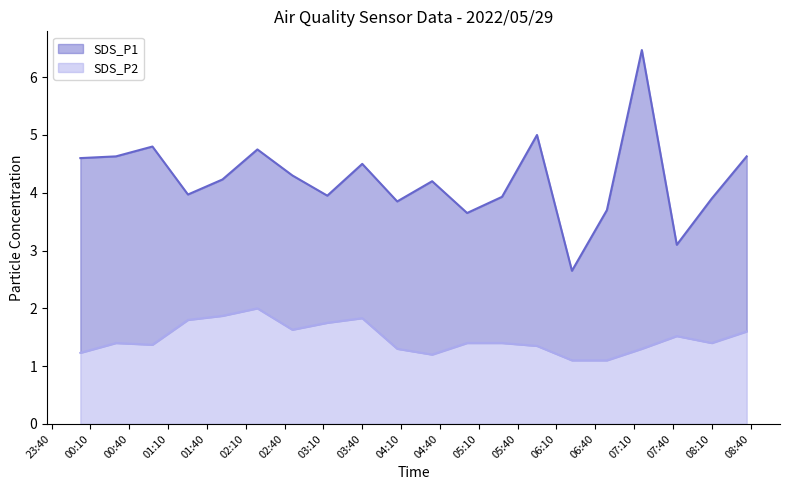

Rank the series by their average value, from lowest to highest.

SDS_P2, SDS_P1